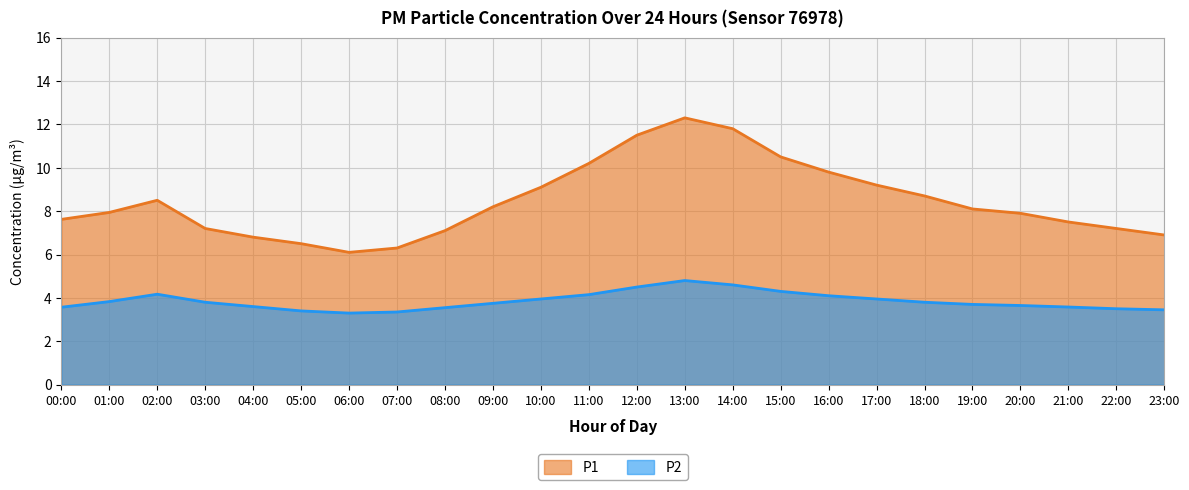

What are all the series names shown in the legend?

P1, P2